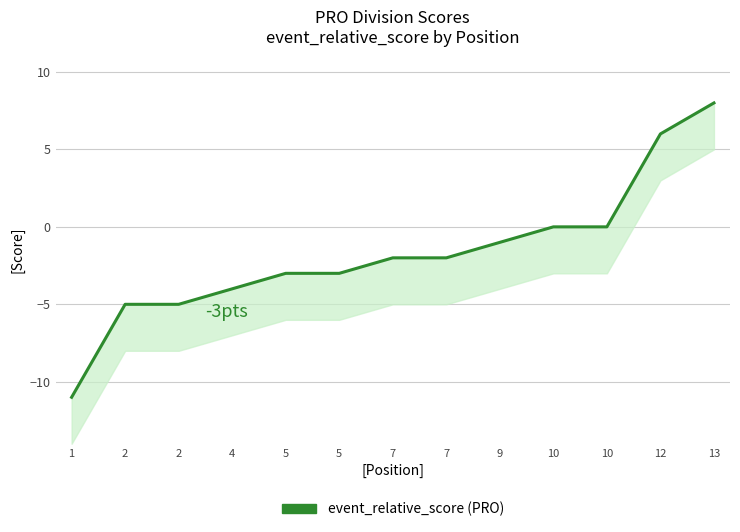

Count the number of categories in the chart.

13